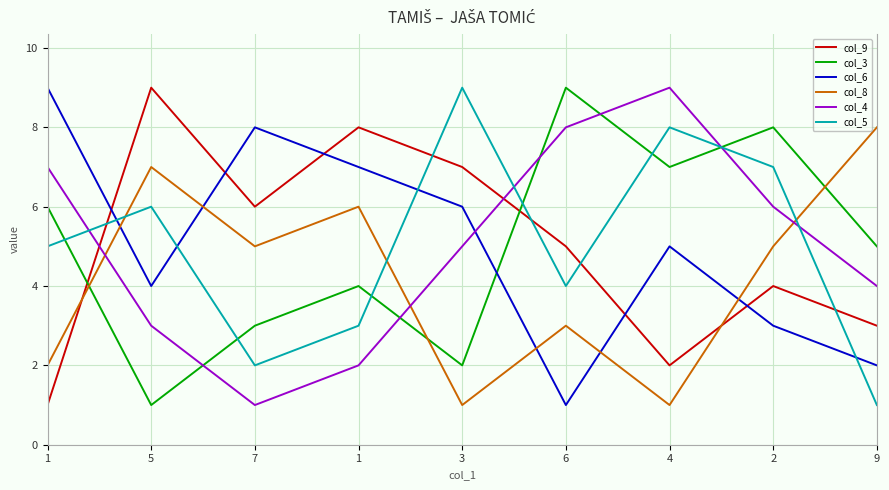

What are all the series names shown in the legend?

col_9, col_3, col_6, col_8, col_4, col_5